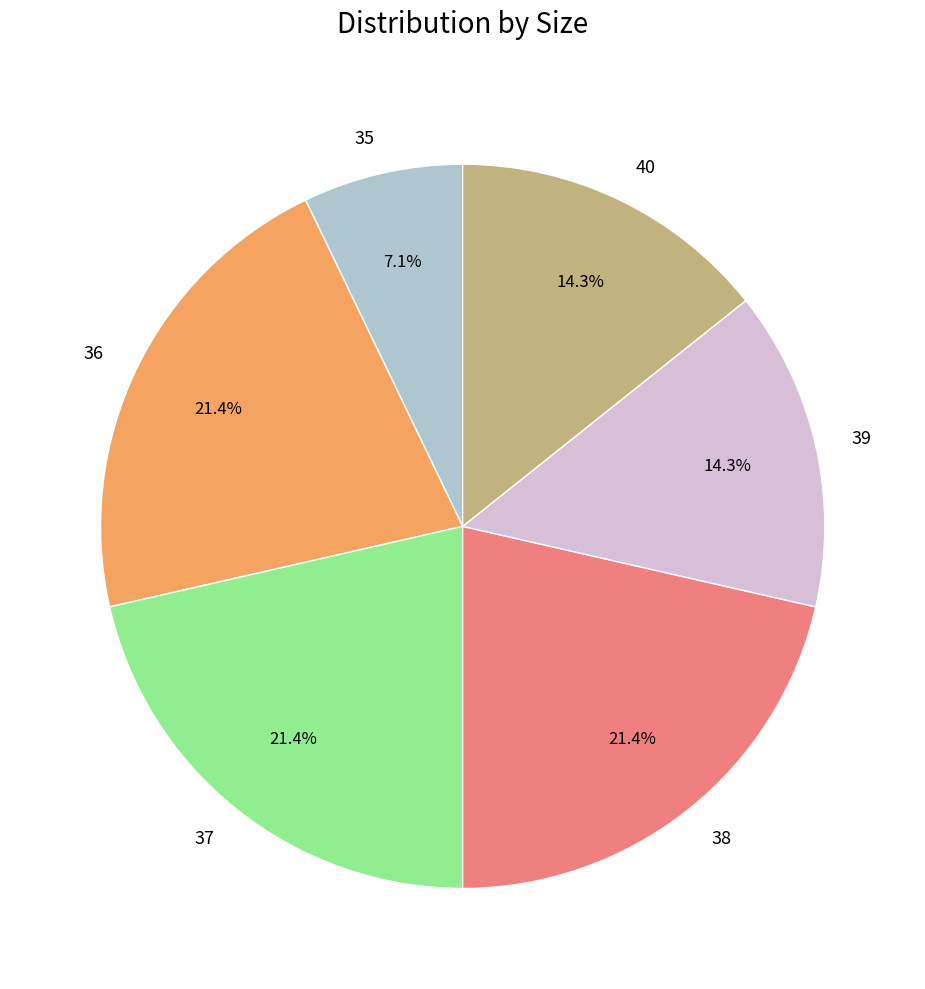

What percentage is the 35 slice, to the nearest percent?

7%